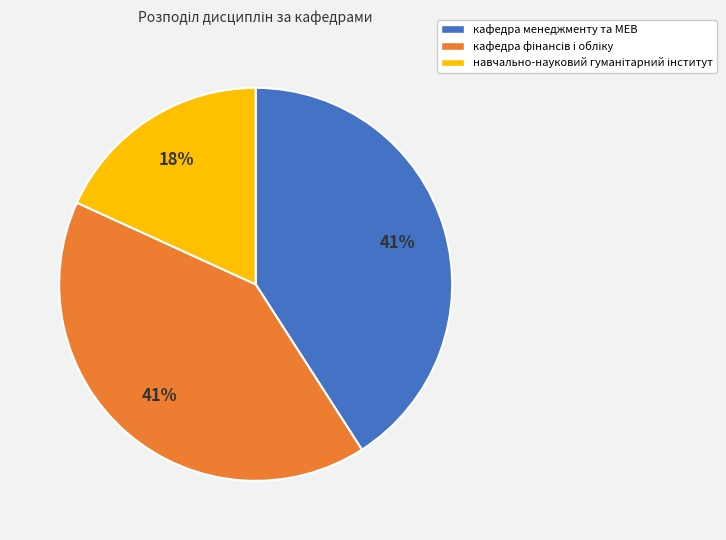

To the nearest percent, what percentage of the pie is кафедра менеджменту та МЕВ?

41%